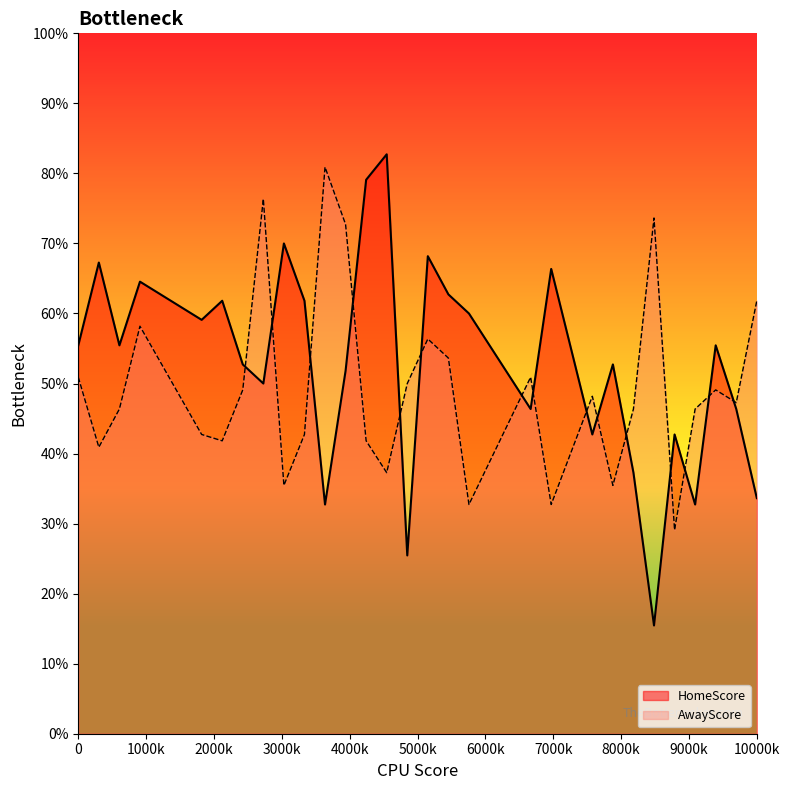

List the series in order of their peak value, lowest first.

AwayScore, HomeScore